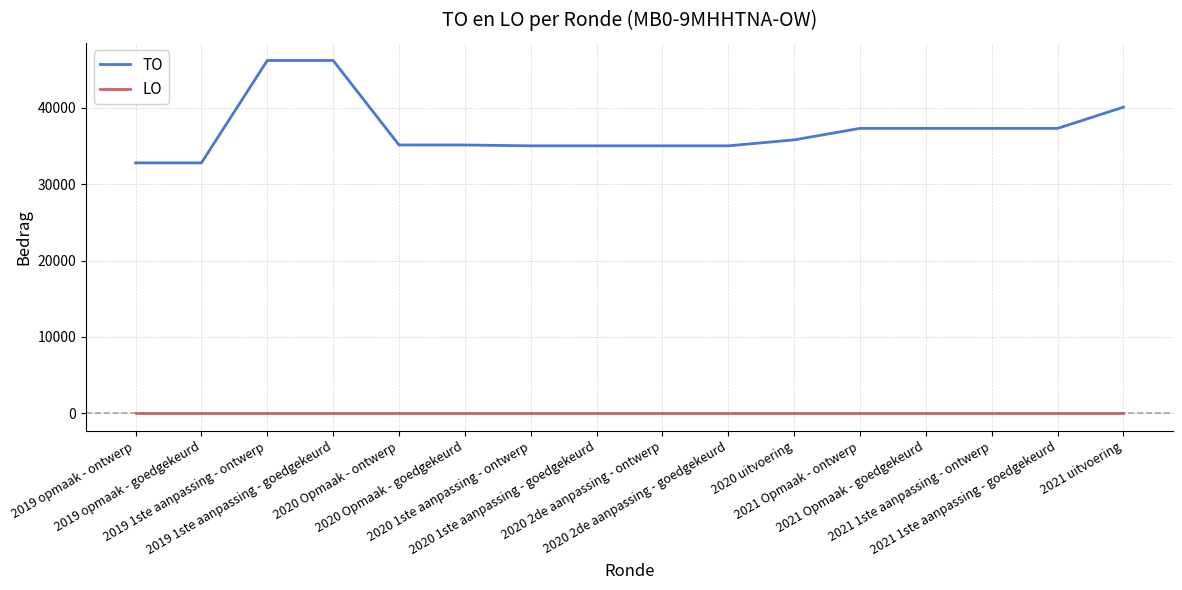

True or false: LO and TO cross at least once.

False